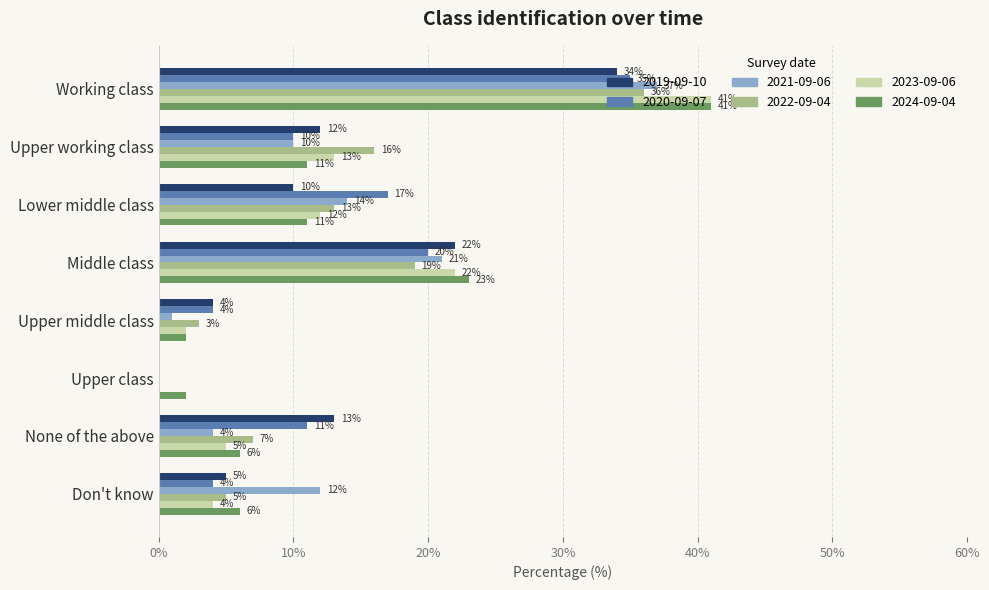

What is the sum of all 2023-09-06 values?

99.0